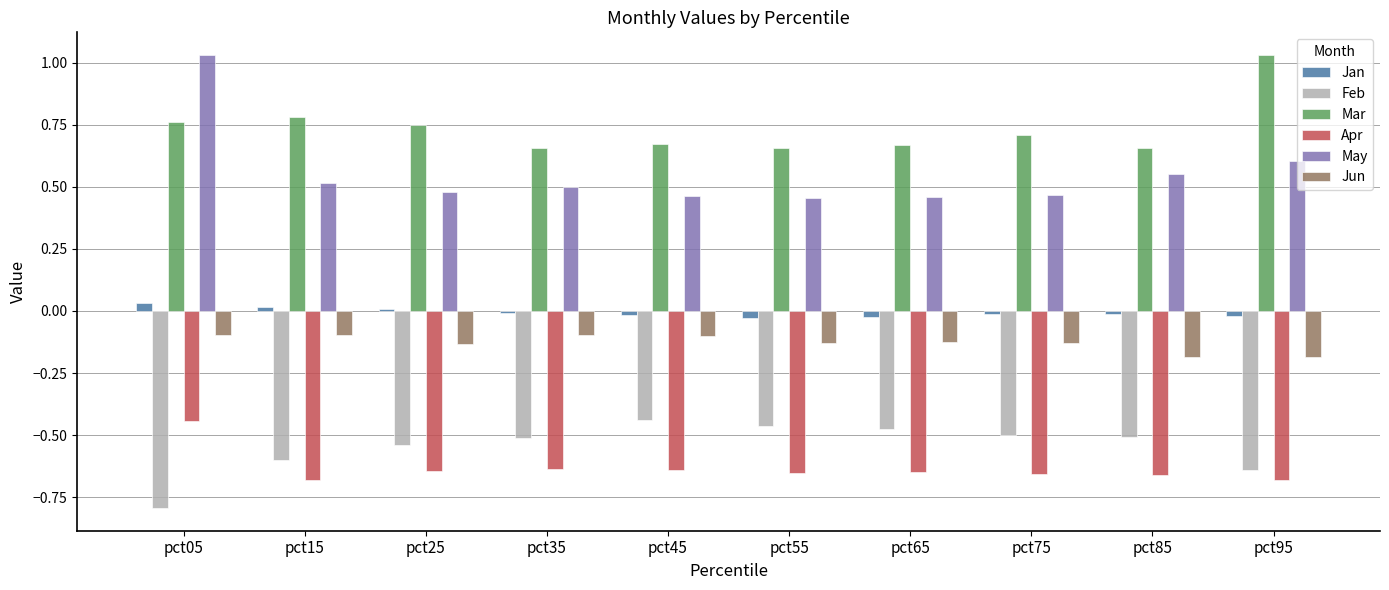

What is the total value across all series at pct55?

-0.2